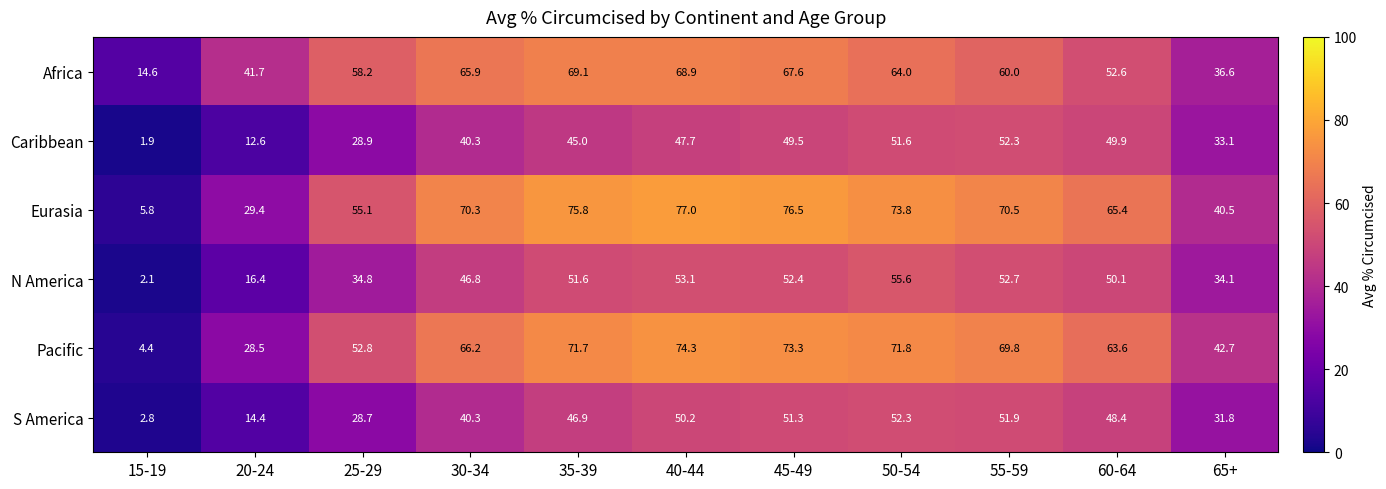

Rank the categories by N America value from highest to lowest.

50-54, 40-44, 55-59, 45-49, 35-39, 60-64, 30-34, 25-29, 65+, 20-24, 15-19